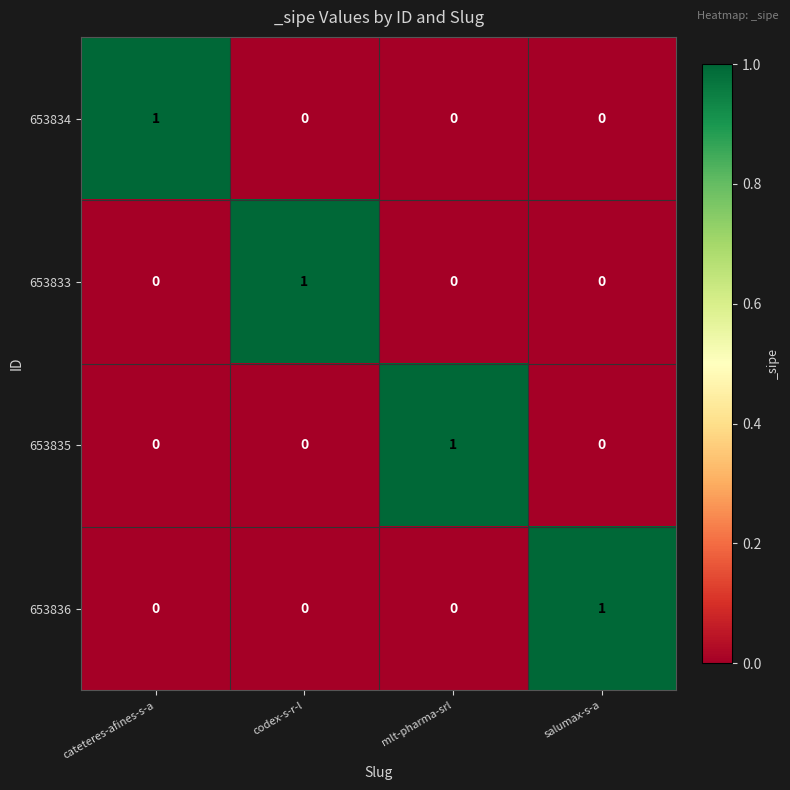

How many 653834 values are between 0 and 1?

4